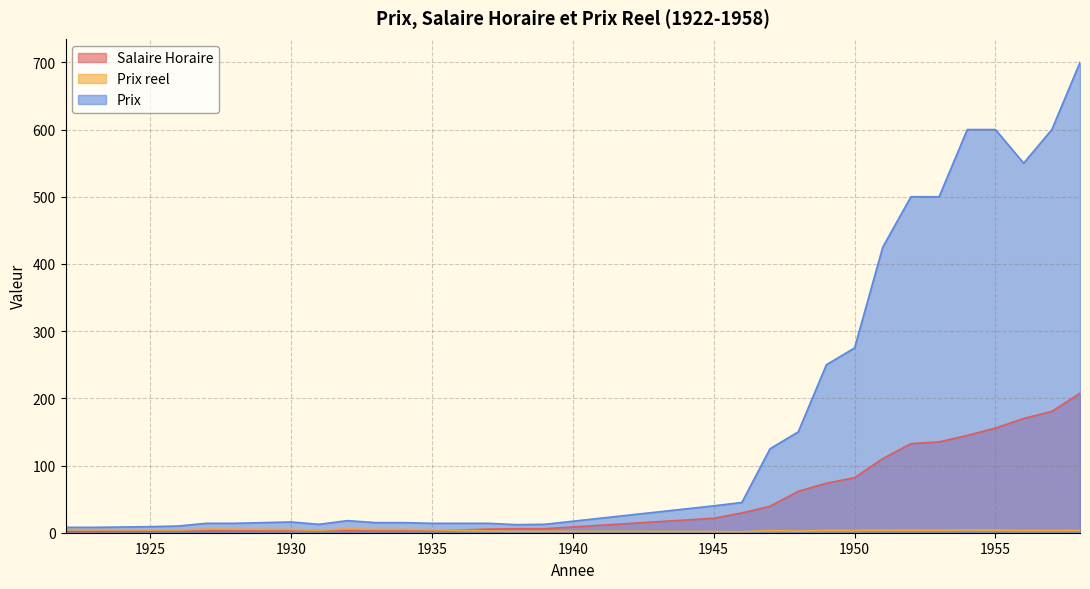

Reading left to right, what are all the values shown in this chart?

Salaire Horaire: 1922=1.7	1923=1.8	1925=2.1	1926=2.5	1927=2.6	1928=2.7	1929=3.0	1930=3.3	1931=3.3	1932=3.2	1933=3.1	1934=3.1	1935=3.1	1936=4.0	1937=5.3	1938=5.9	1939=6.0	1945=21.5	1946=29.4	1947=39.3	1948=61.6	1949=73.7	1950=81.9	1951=110.2	1952=132.5	1953=135.2	1954=144.8	1955=155.8	1956=170.0	1957=180.5	1958=207.5
Prix reel: 1922=4.7	1923=4.5	1925=4.2	1926=4.0	1927=5.4	1928=5.1	1929=5.0	1930=4.8	1931=3.8	1932=5.6	1933=4.9	1934=4.8	1935=4.4	1936=3.5	1937=2.6	1938=2.0	1939=2.1	1945=1.9	1946=1.5	1947=3.2	1948=2.4	1949=3.4	1950=3.4	1951=3.9	1952=3.8	1953=3.7	1954=4.1	1955=3.9	1956=3.2	1957=3.3	1958=3.4
Prix: 1922=8.0	1923=8.0	1925=9.0	1926=10.0	1927=14.0	1928=14.0	1929=15.0	1930=16.0	1931=12.5	1932=18.0	1933=15.0	1934=15.0	1935=14.0	1936=14.0	1937=14.0	1938=12.0	1939=12.5	1945=40.0	1946=45.0	1947=125.0	1948=150.0	1949=250.0	1950=275.0	1951=425.0	1952=500.0	1953=500.0	1954=600.0	1955=600.0	1956=550.0	1957=600.0	1958=700.0